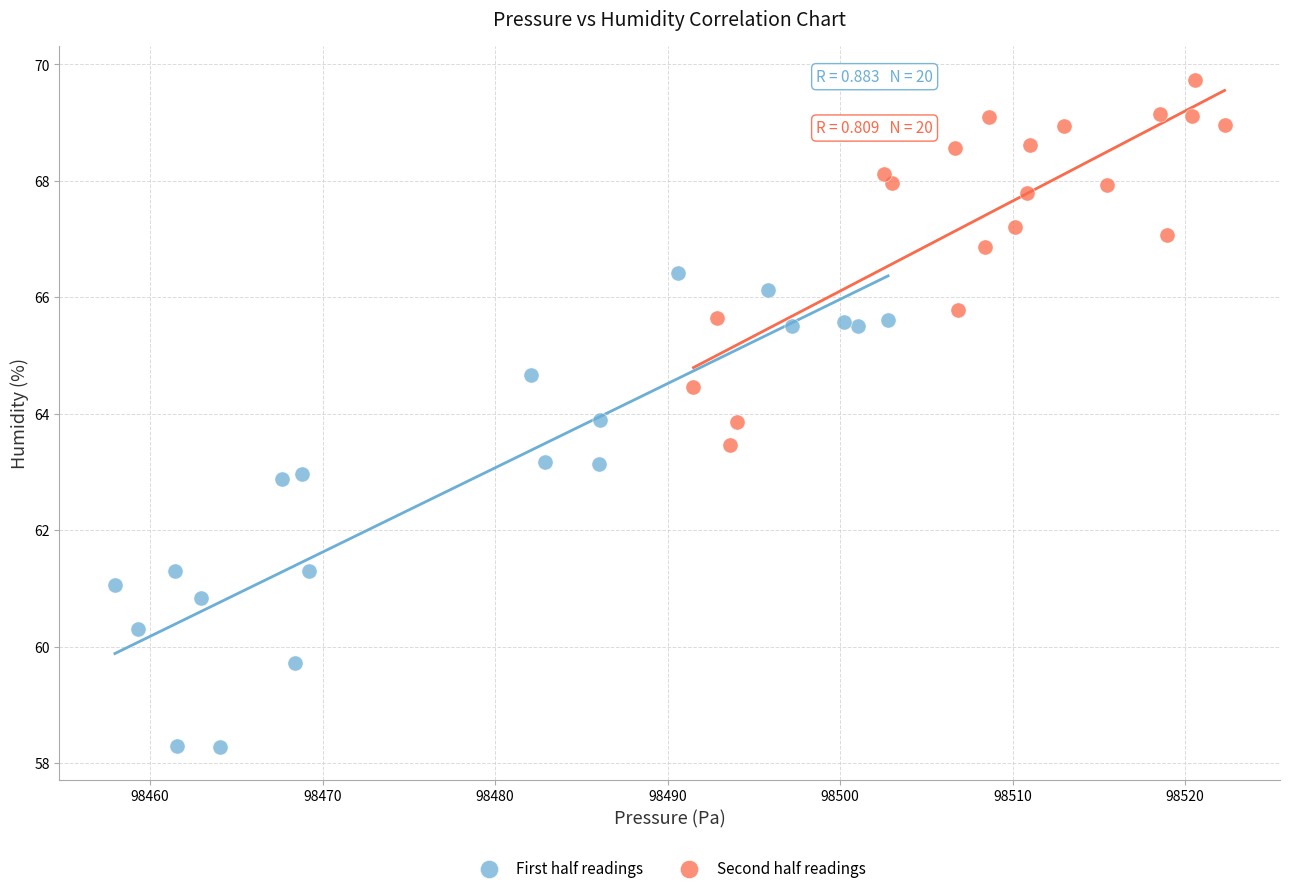

Which series contains the highest Y value?

Second half readings